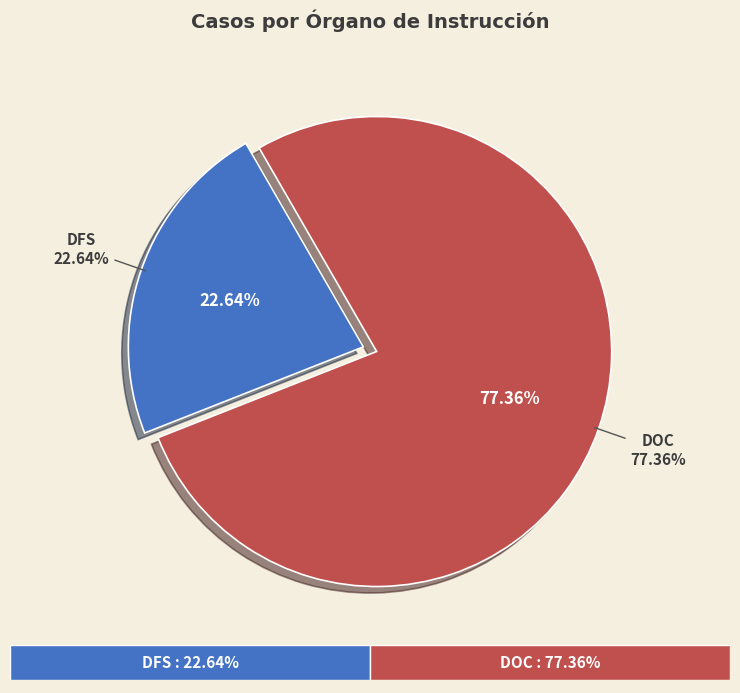

True or false: DOC accounts for 63% of the total.

False